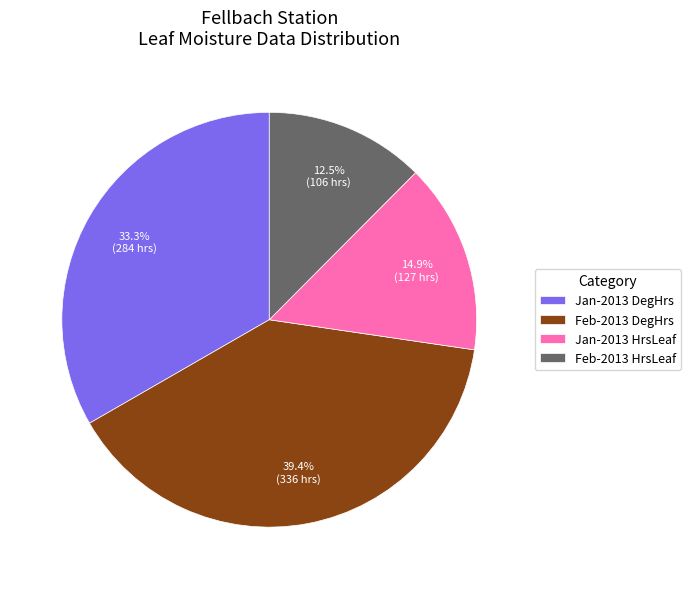

To the nearest percent, what is the average slice percentage?

25%